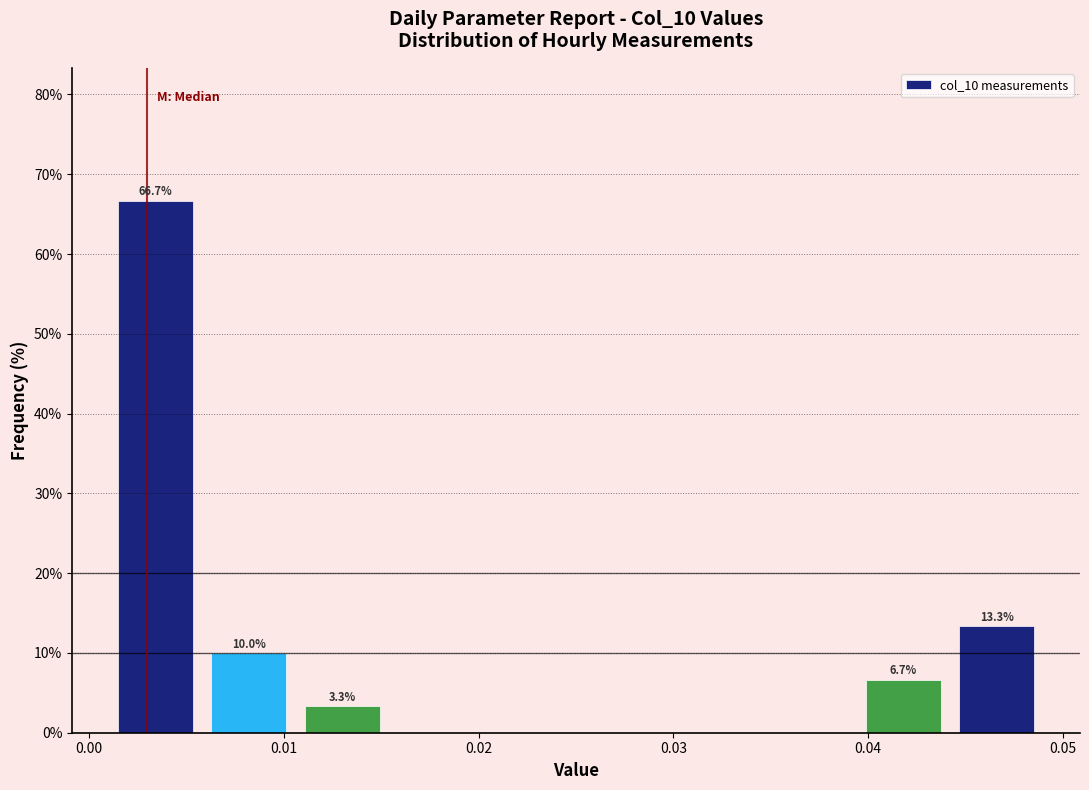

Over which range of the x-axis is the bar tallest?

0.001 to 0.006